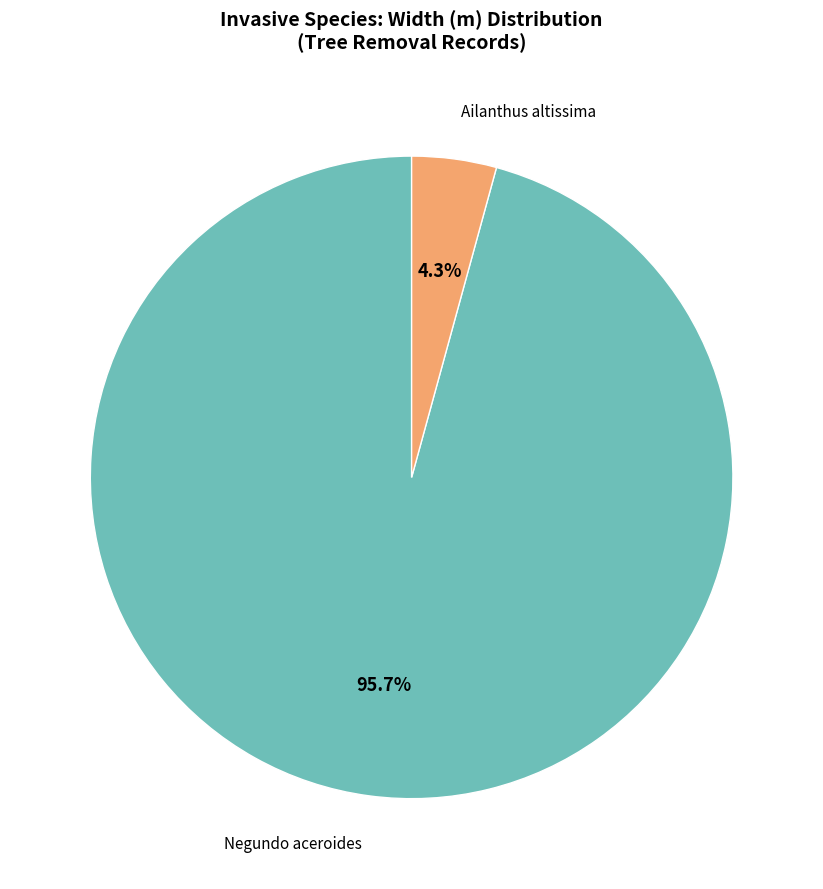

To the nearest percent, what is the difference between the largest and smallest slice percentages?

91%